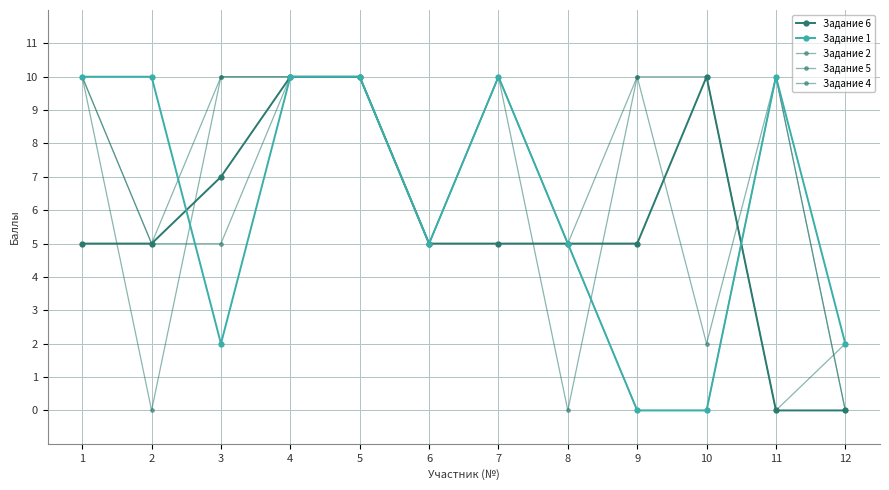

What is the approximate value of Задание 5 at 8?

5